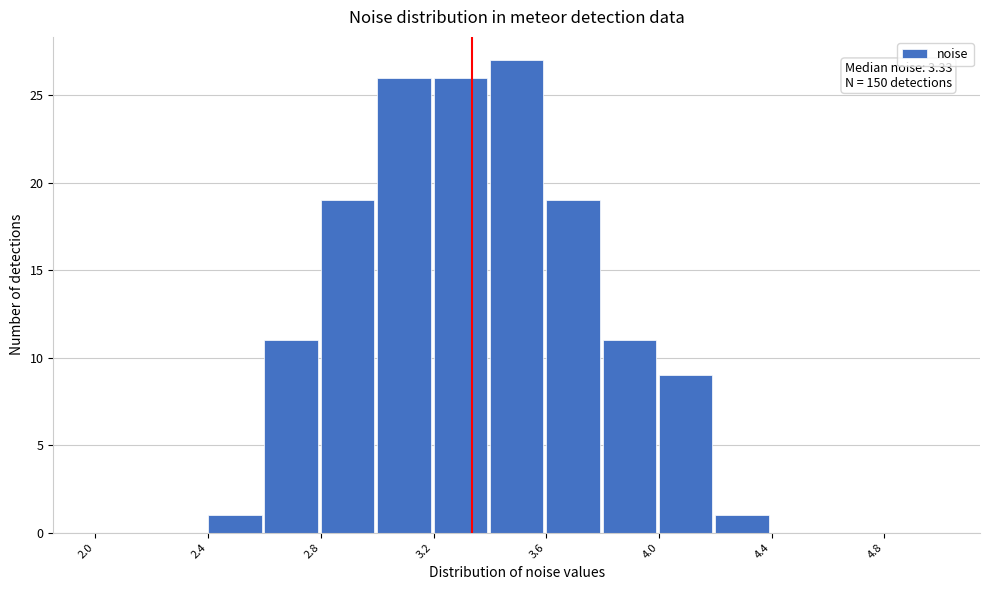

Which range on the x-axis has the tallest bar?

3.4 to 3.6